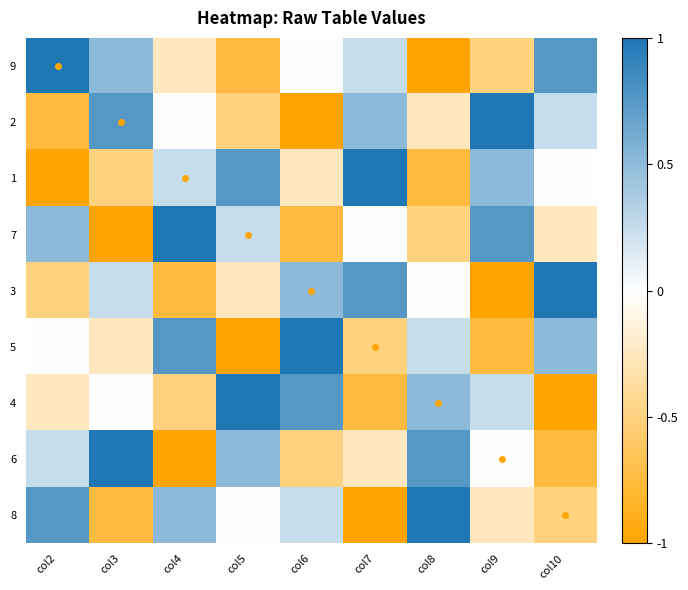

How many values in 7 are below zero?

4